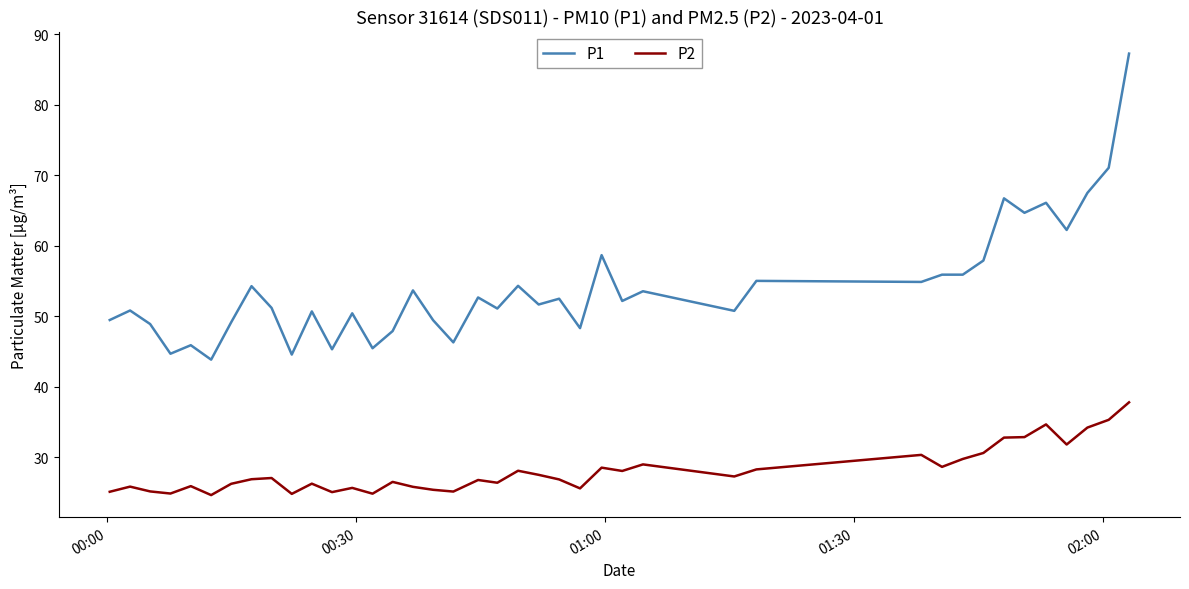

Does the chart display data point markers on the line(s)?

No